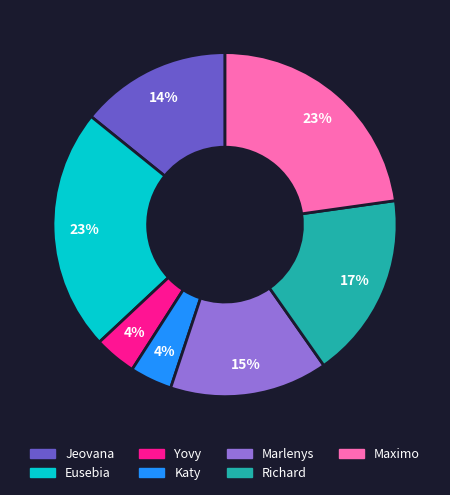

True or false: Marlenys accounts for 15% of the total.

True